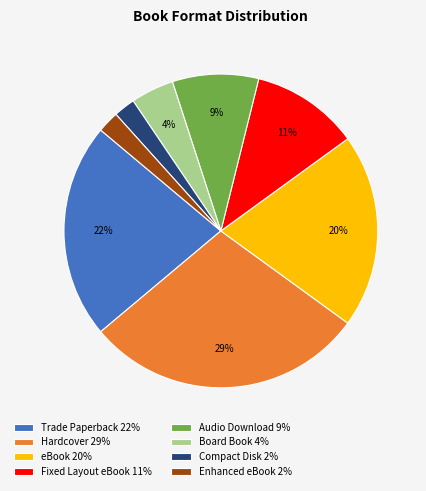

Is it true that Board Book 4% is 4% of the pie?

True